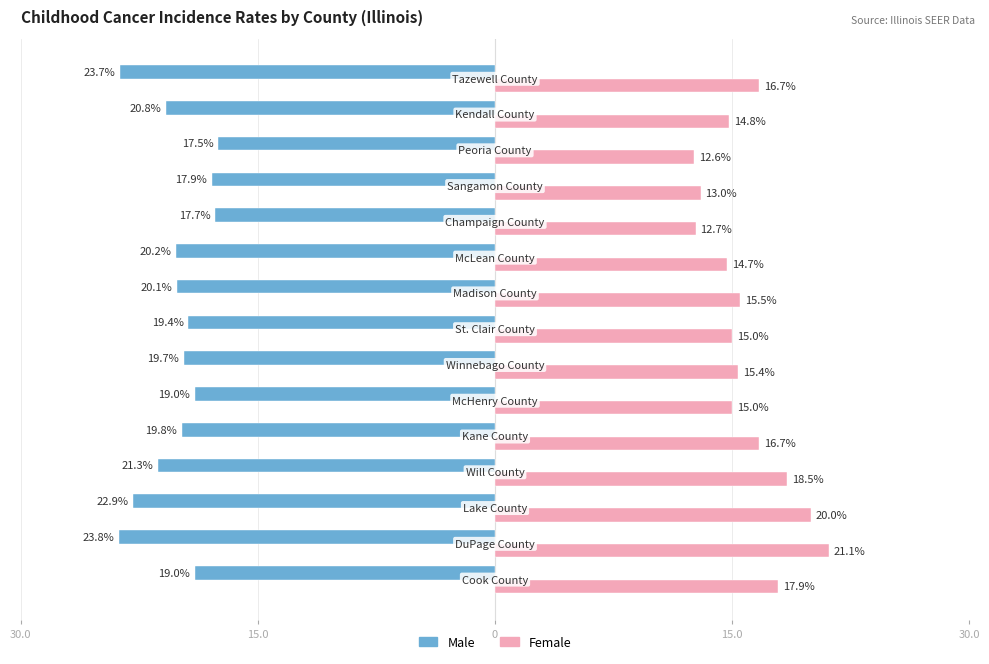

Reading right to left, transcribe all the data shown in this chart.

Male: -23.7	-20.8	-17.5	-17.9	-17.7	-20.2	-20.1	-19.4	-19.7	-19.0	-19.8	-21.3	-22.9	-23.8	-19.0
Female: 16.7	14.8	12.6	13.0	12.7	14.7	15.5	15.0	15.4	15.0	16.7	18.5	20.0	21.1	17.9